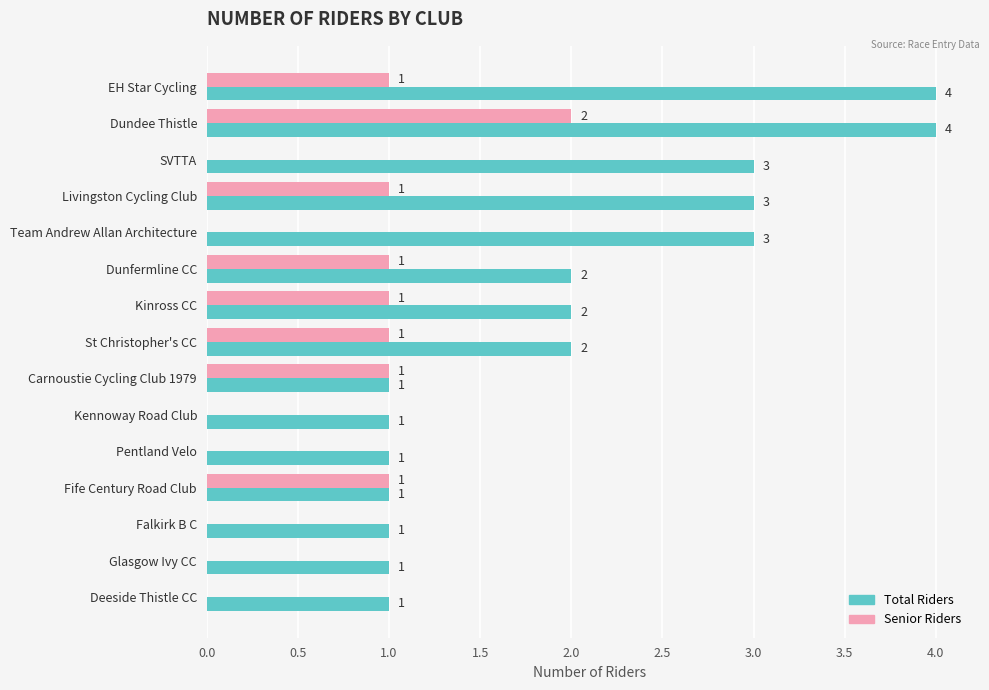

Count the number of data series in this chart.

2